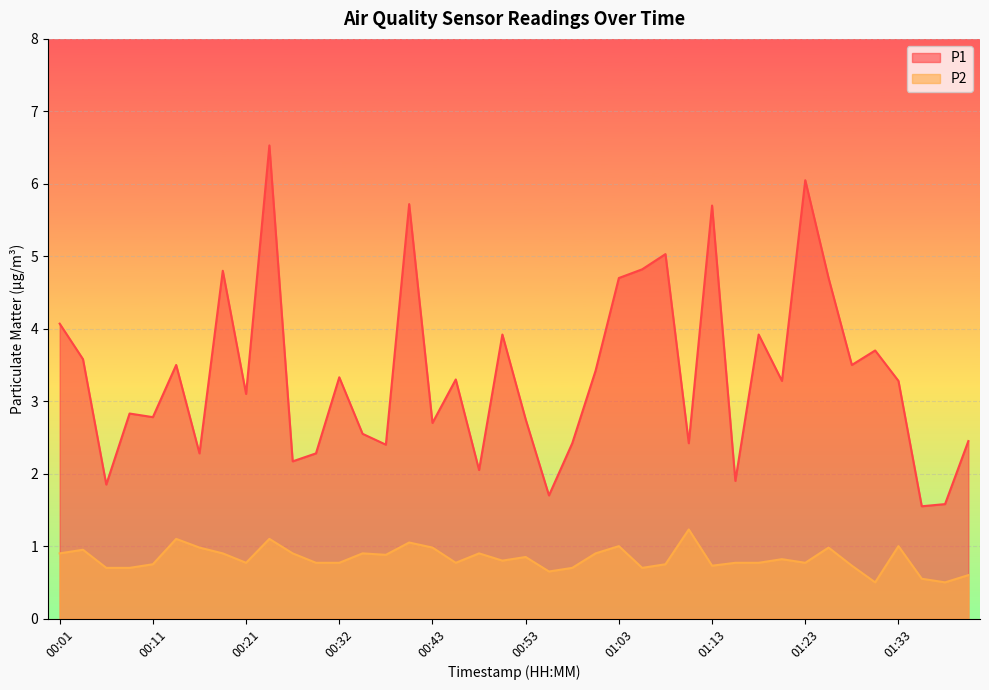

List the series in order of their peak value, highest first.

P1, P2